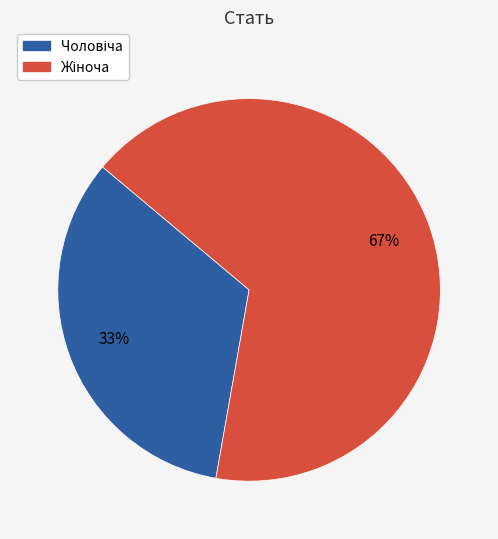

Is there a majority slice in this chart?

Yes